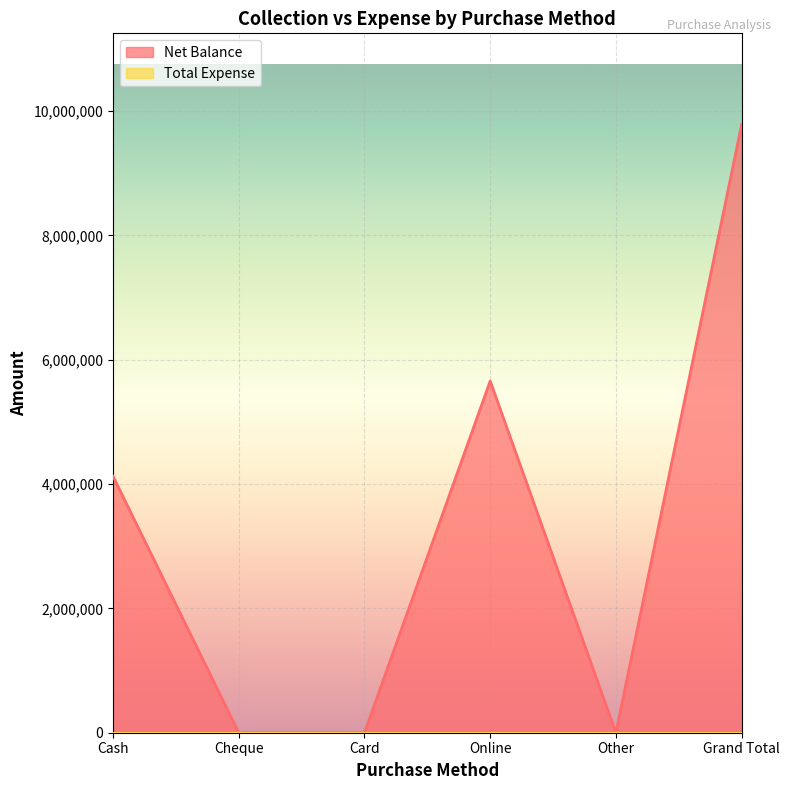

Read the value at Grand Total.

9782949